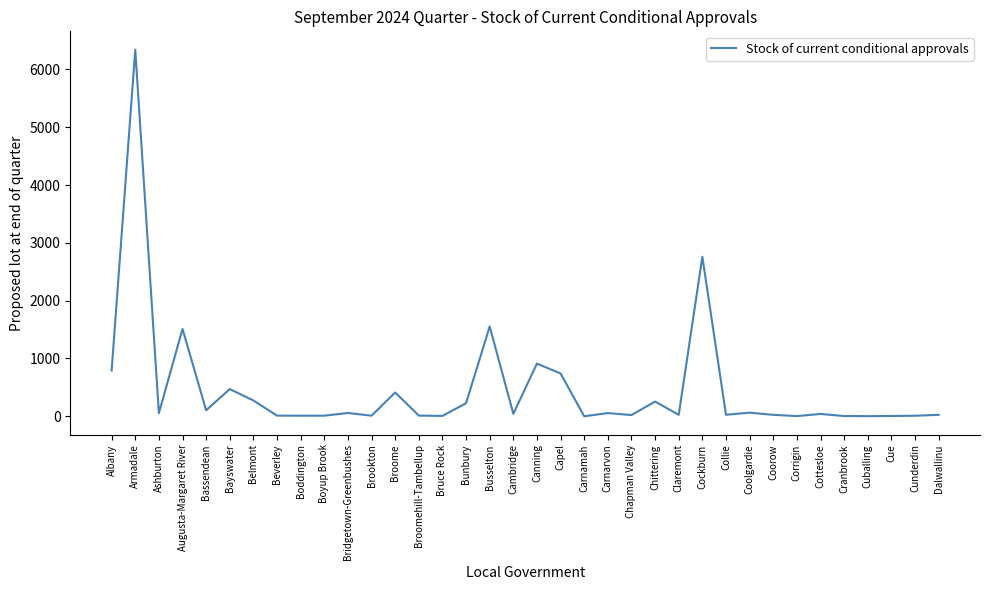

What is the greatest value displayed?

6341